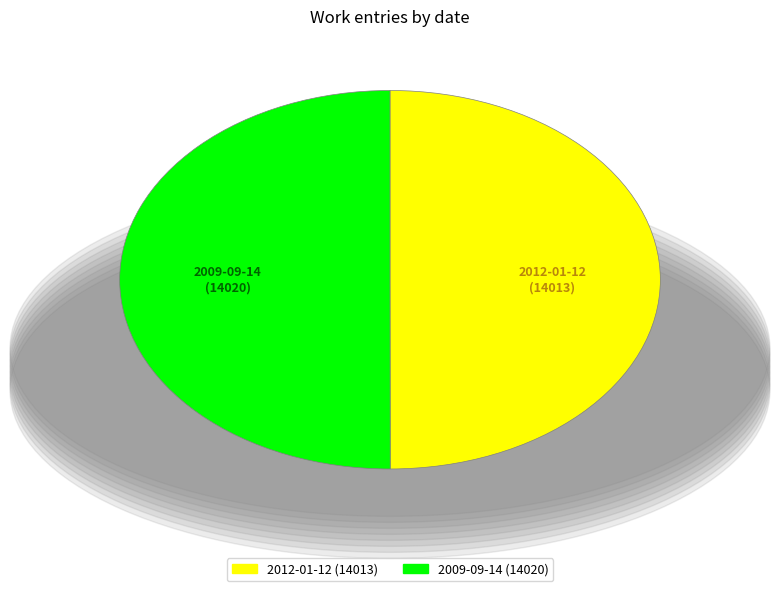

Count the number of slices in the pie.

2